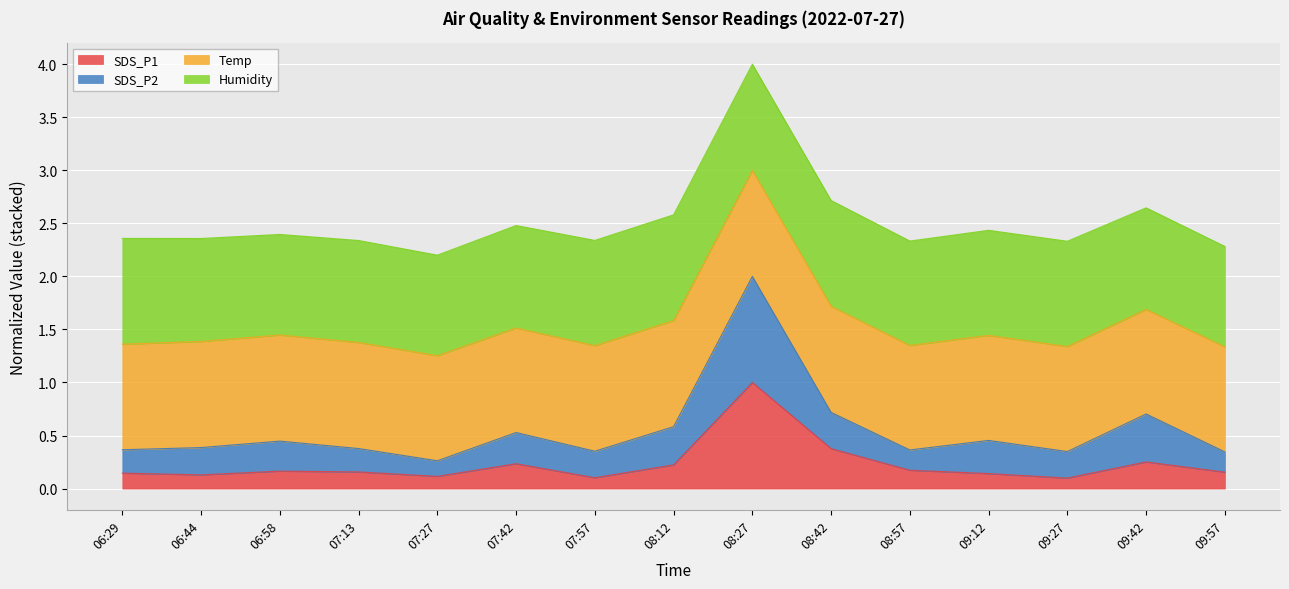

How many interior local valleys does the SDS_P2 series have?

4